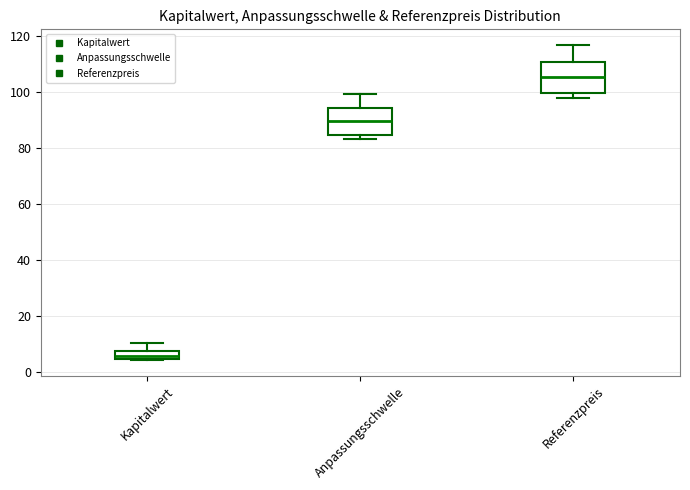

Where is the upper edge of the box for Kapitalwert on the y-axis? The values are not printed on the chart, so give them approximately, as read against the axis.

8